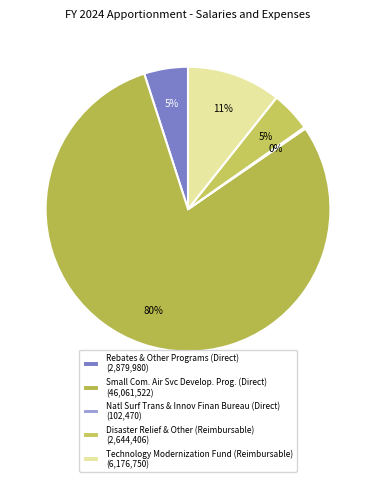

Count the number of slices in the pie.

5